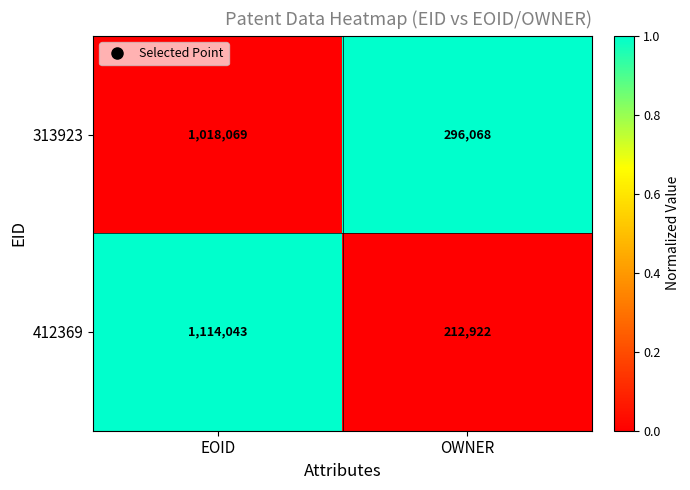

True or false: 412369 has a value of 109194 at OWNER.

False